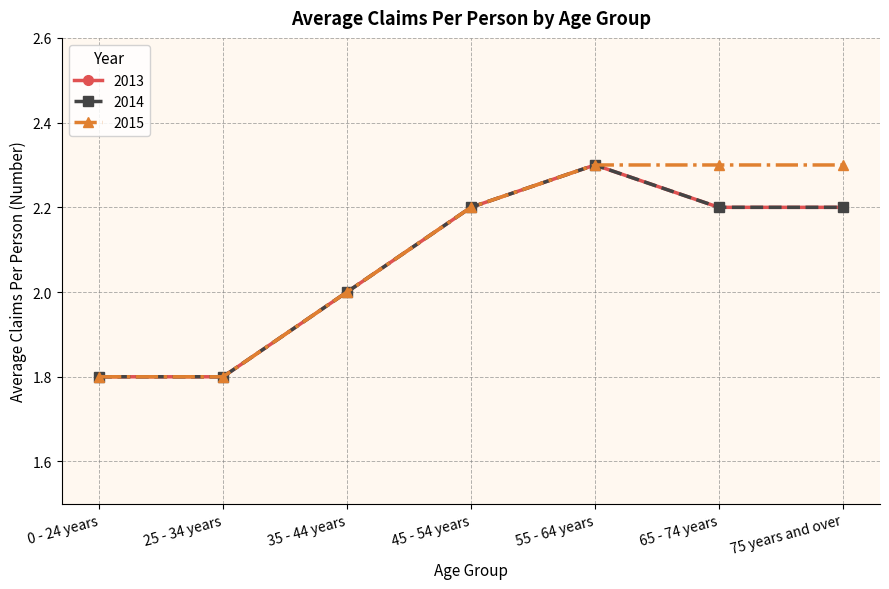

Does the chart have visible grid lines?

Yes